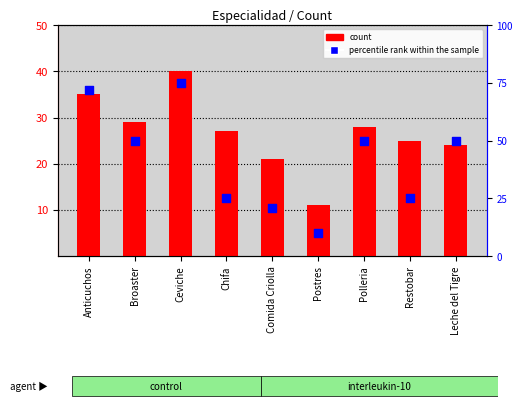

What are all the series names shown in the legend?

count, percentile rank within the sample